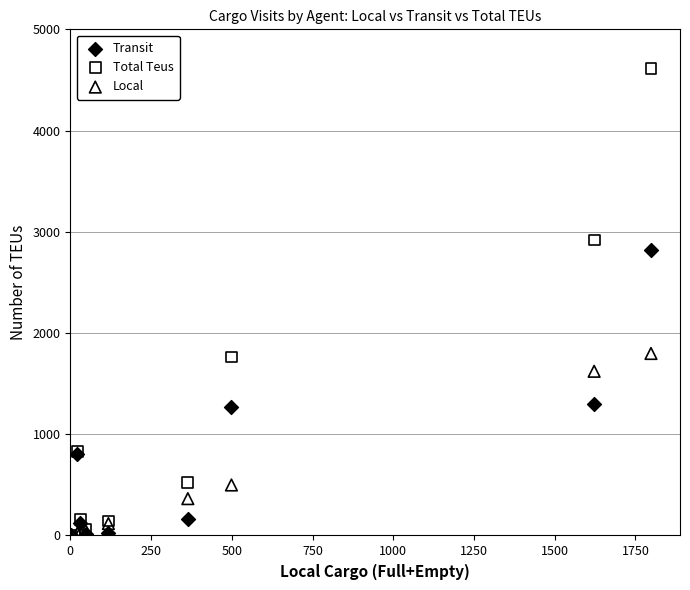

Which series has the widest spread of Y values?

Total Teus